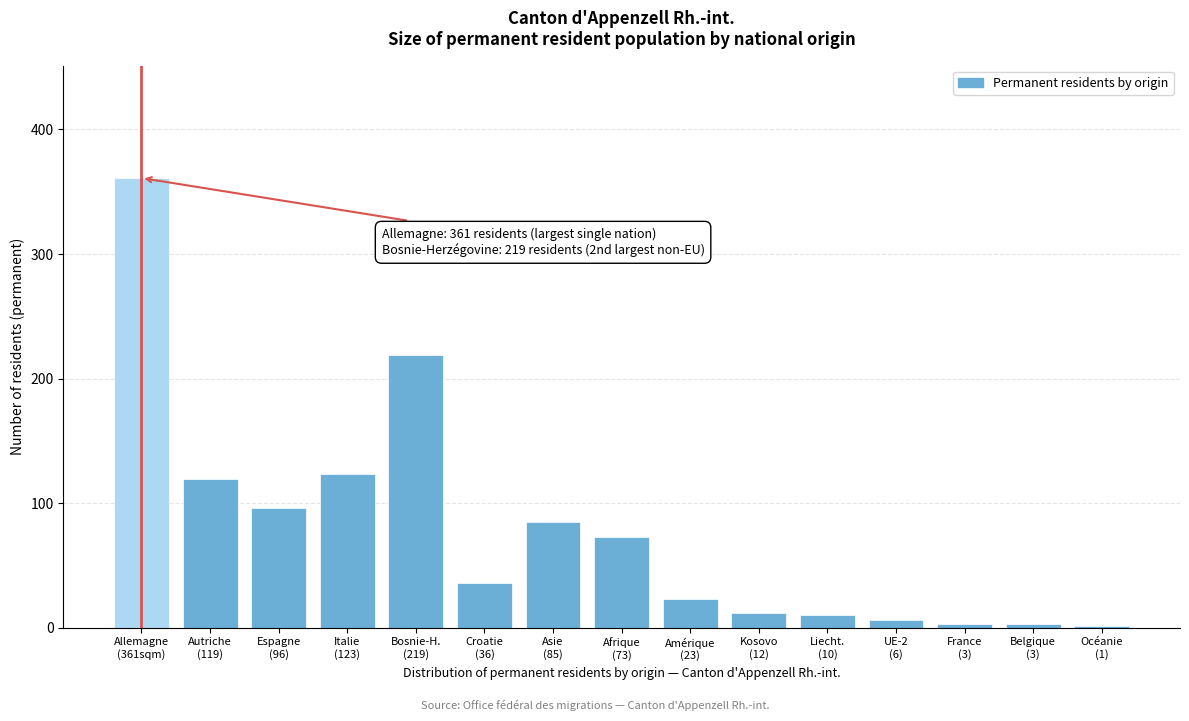

What is the maximum value shown in the chart?

361